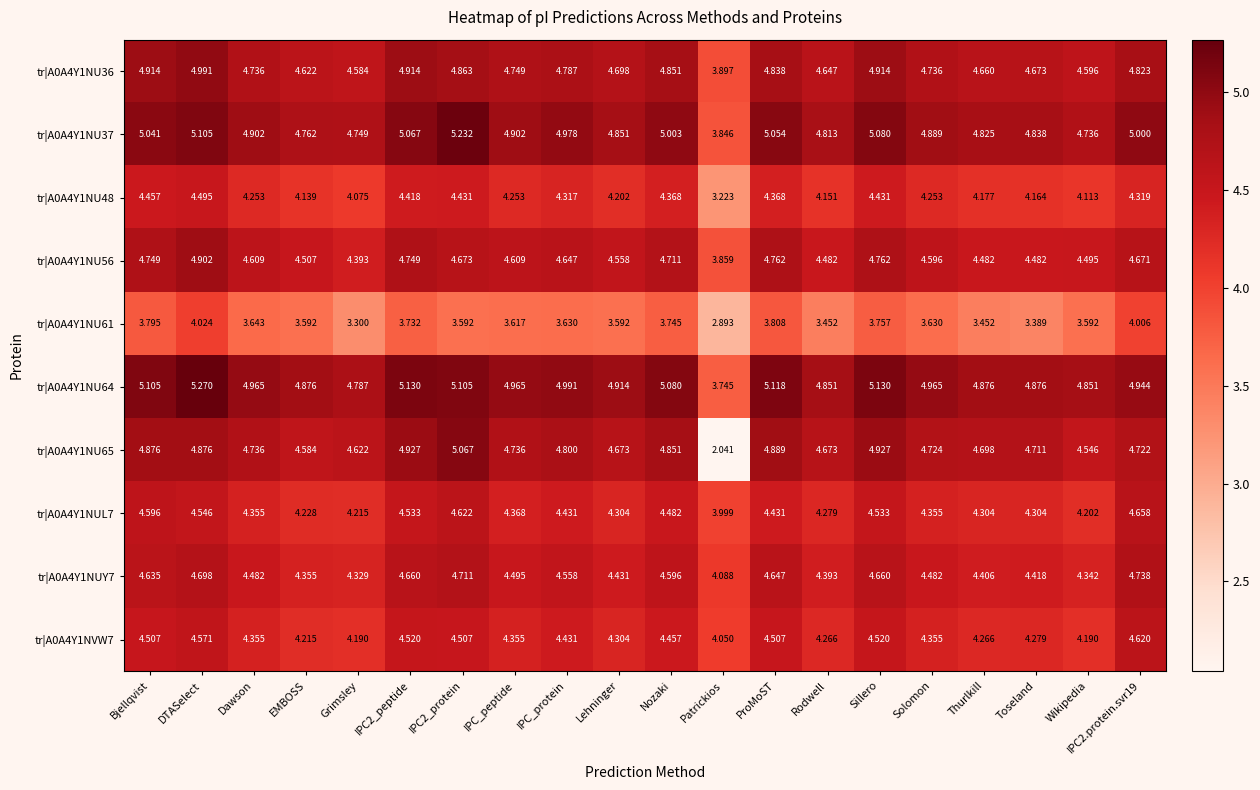

At which category does the chart reach its minimum across all series?

Patrickios